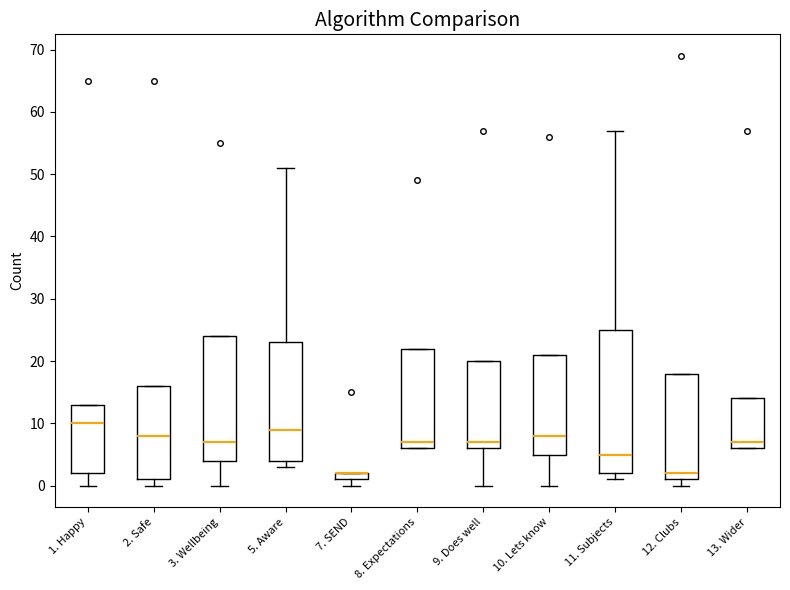

Where is the upper edge of the box for 5. Aware on the y-axis? The values are not printed on the chart, so give them approximately, as read against the axis.

23